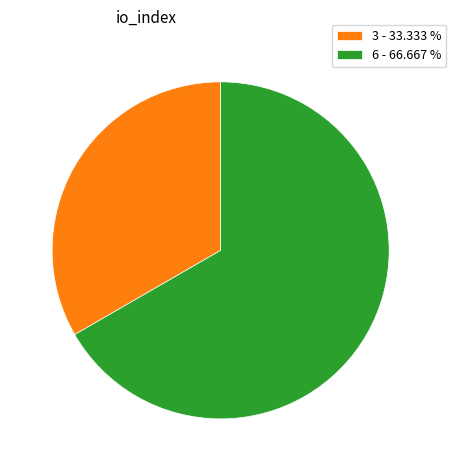

Do 6 and 3 together represent more than half of the pie?

Yes